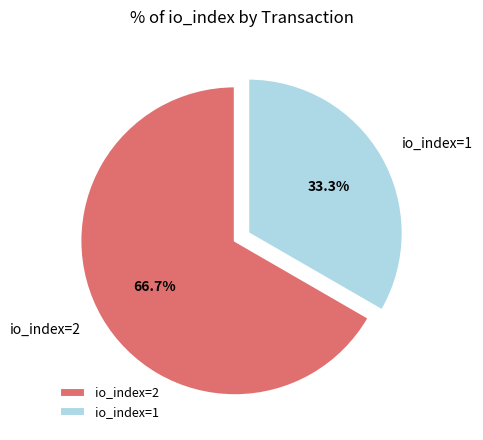

Is it true that io_index=1 is 33% of the pie?

True